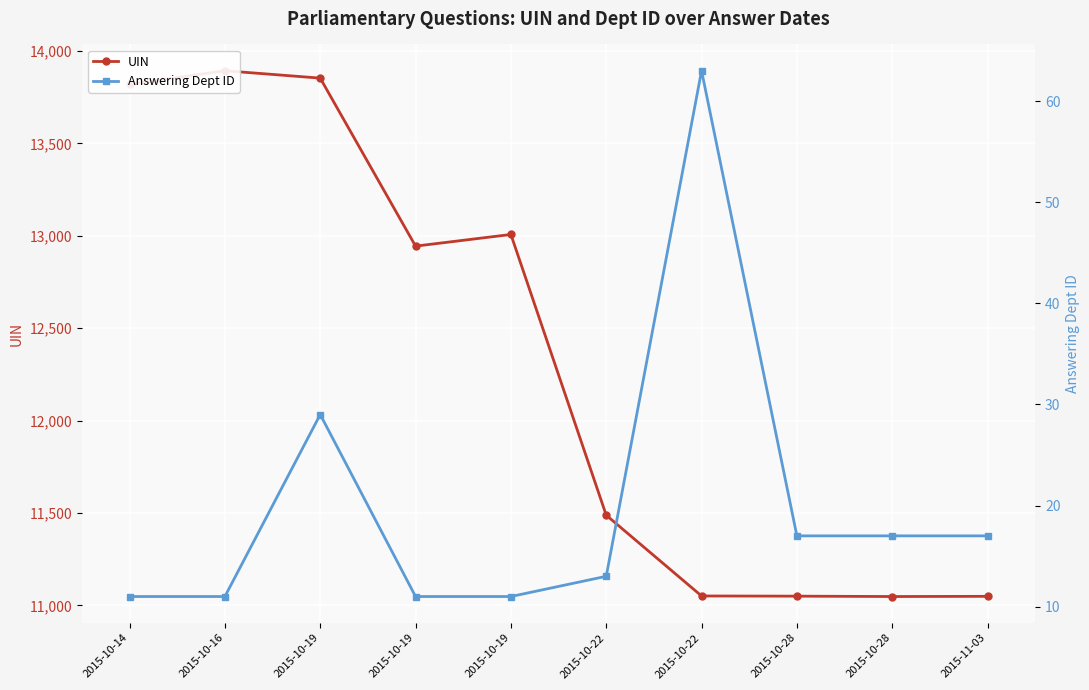

Rank the series by their average value, from highest to lowest.

UIN, Answering Dept ID